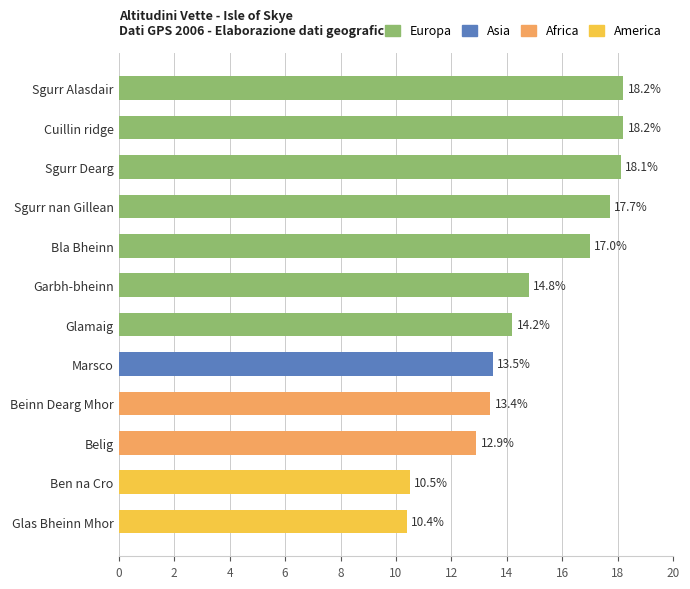

Where is the data nearest to the value 14?

Glamaig